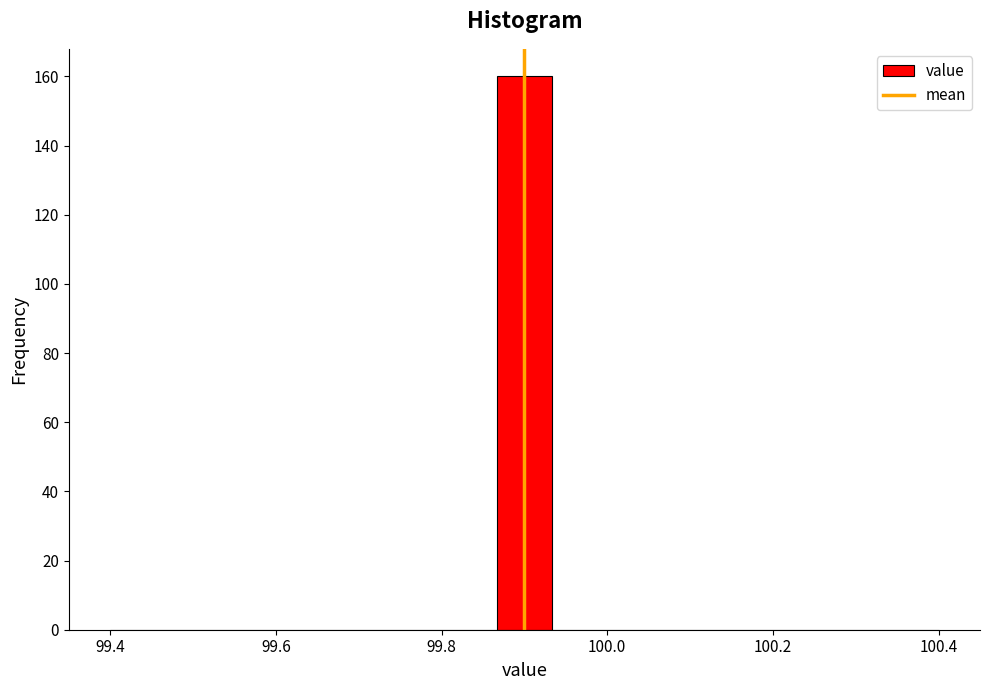

Around what value on the x-axis is the tallest bar? Give the approximate position of its centre, as read against the axis.

99.90